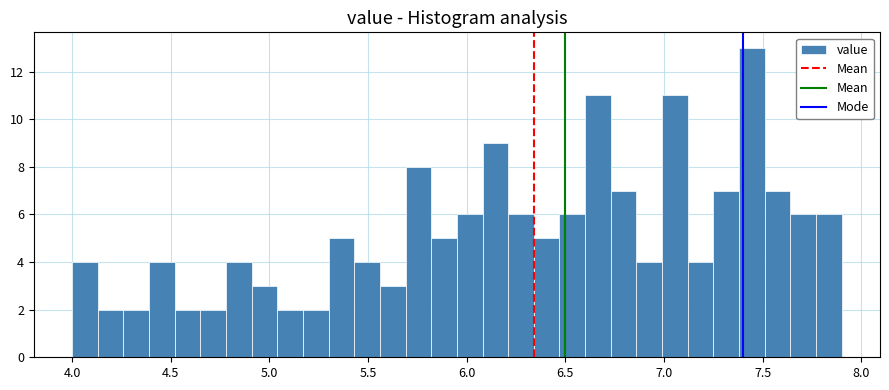

Read against the x-axis, roughly where is the centre of the tallest bar?

7.45